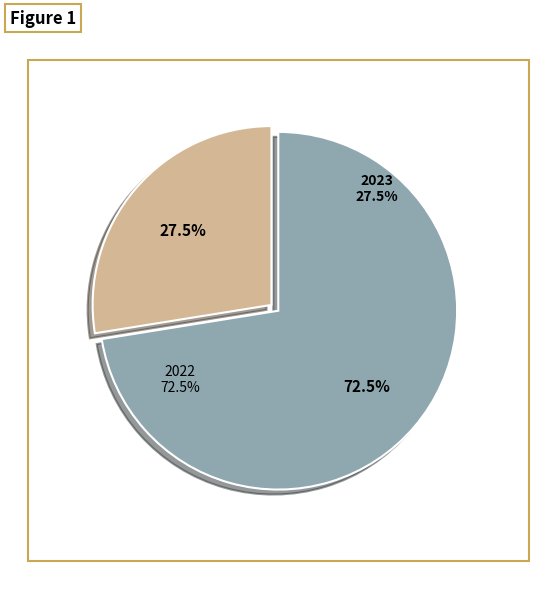

Which slice represents more than half of the pie?

2022